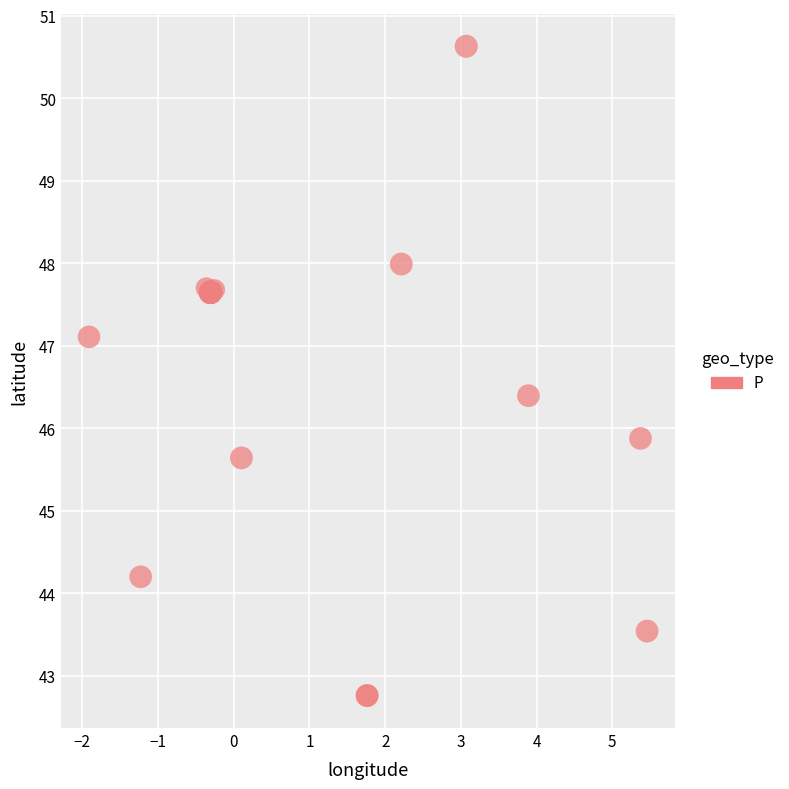

What Y value in the scatter plot is closest to 46?

45.9